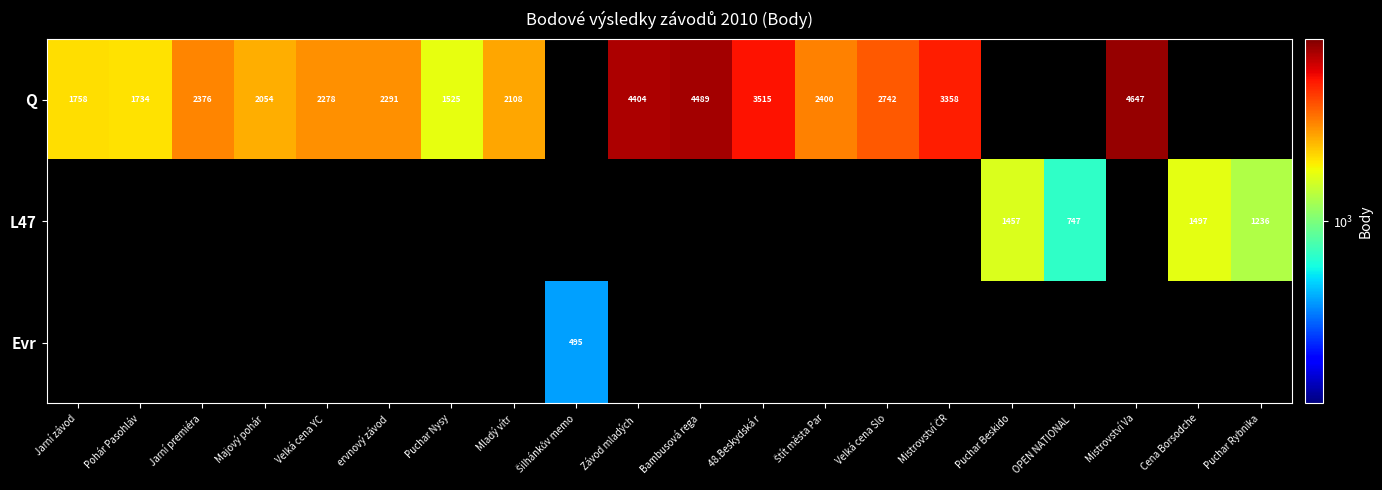

True or false: Q has a value of 853 at Mladý vítr.

False